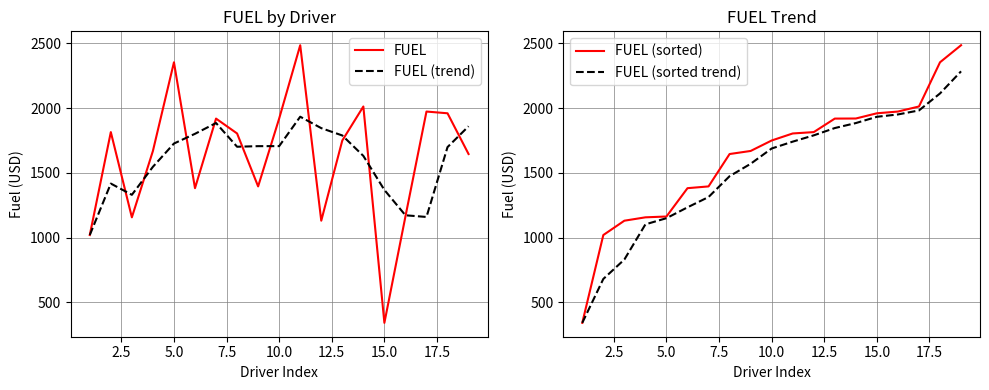

Reading right to left, transcribe all the data shown in this chart.

FUEL: 1645.3	1960.2	1973.6	1162.4	340.6	2012.7	1749.8	1130.0	2486.3	1919.8	1395.0	1804.2	1919.1	1381.3	2354.3	1669.0	1156.0	1814.8	1019.2
FUEL (trend): 1859.7	1698.7	1158.9	1171.9	1367.7	1630.8	1788.7	1845.4	1933.7	1706.3	1706.1	1701.6	1884.9	1801.6	1726.5	1546.6	1330.0	1417.0	1019.2
FUEL (sorted): 2486.3	2354.3	2012.7	1973.6	1960.2	1919.8	1919.1	1814.8	1804.2	1749.8	1669.0	1645.3	1395.0	1381.3	1162.4	1156.0	1130.0	1019.2	340.6
FUEL (sorted trend): 2284.4	2113.5	1982.1	1951.2	1933.0	1884.6	1846.0	1789.6	1741.0	1688.0	1569.7	1473.9	1312.9	1233.3	1149.5	1101.7	829.9	679.9	340.6